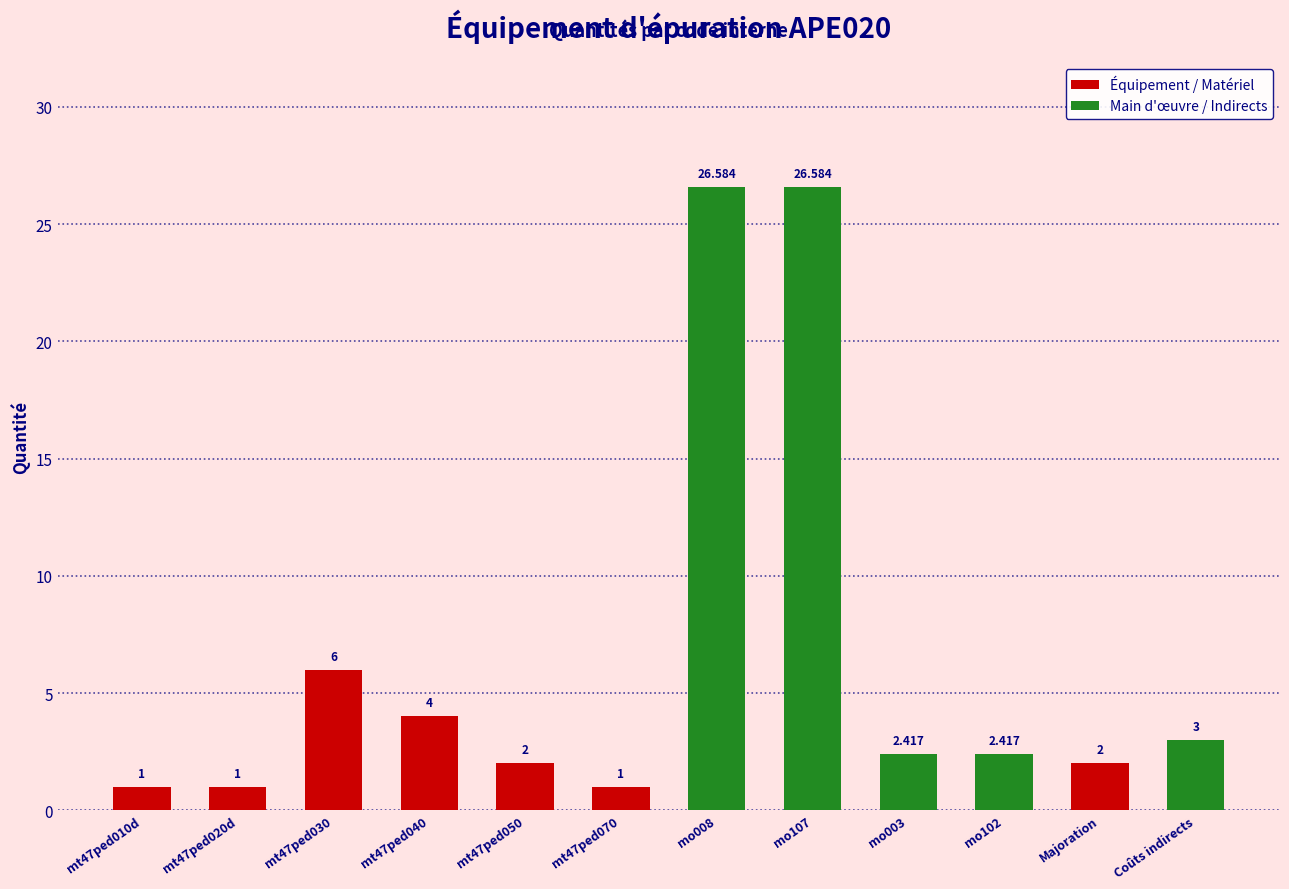

Between mo003 and Coûts indirects, which is larger?

Coûts indirects